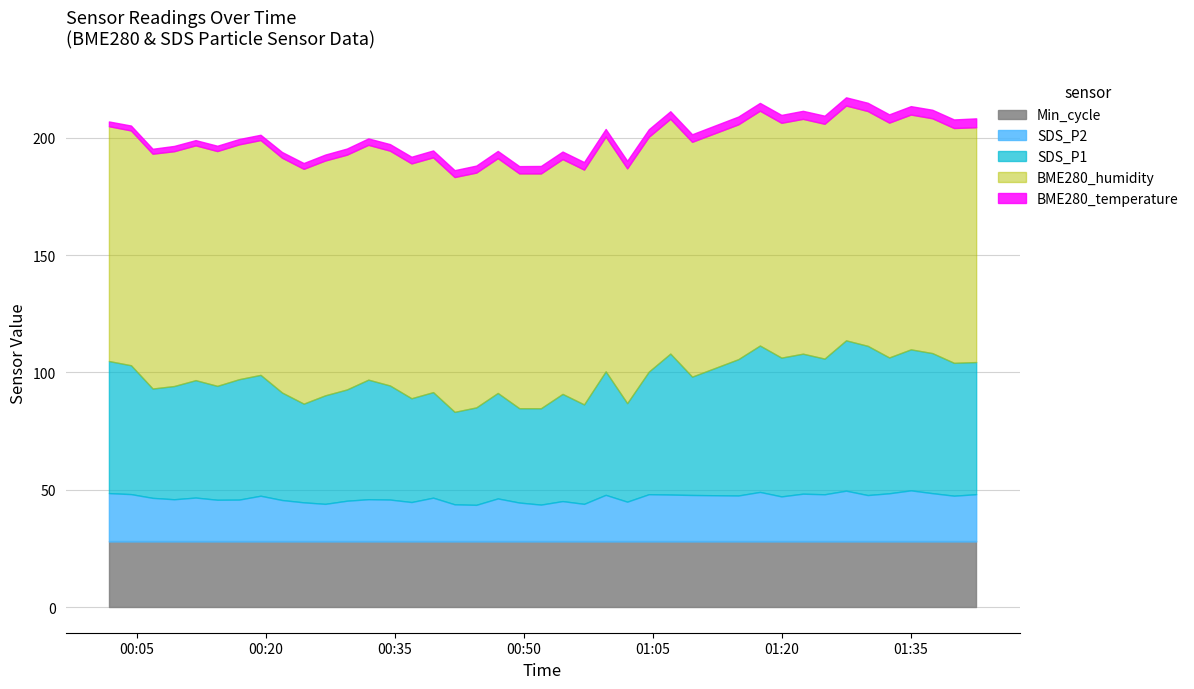

Which category has the lowest value across all series?

2022/12/19 00:01:44